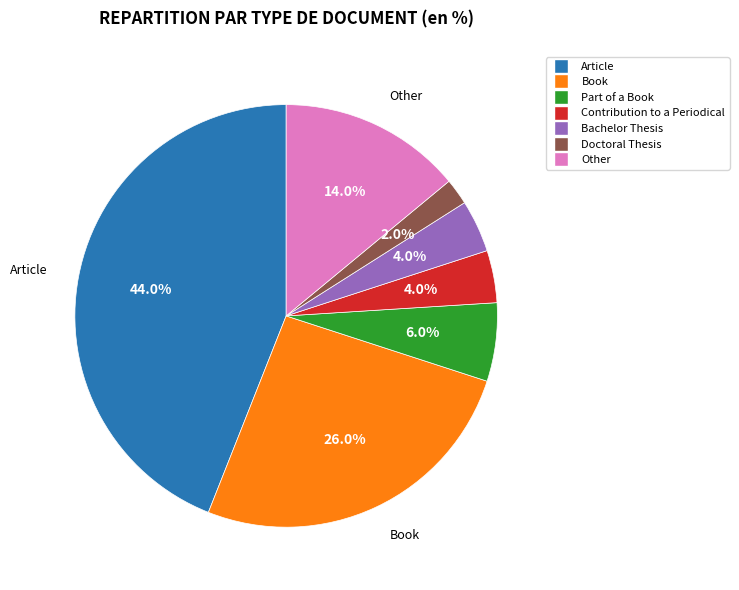

The Bachelor Thesis slice represents 4% of the pie. True or false?

True